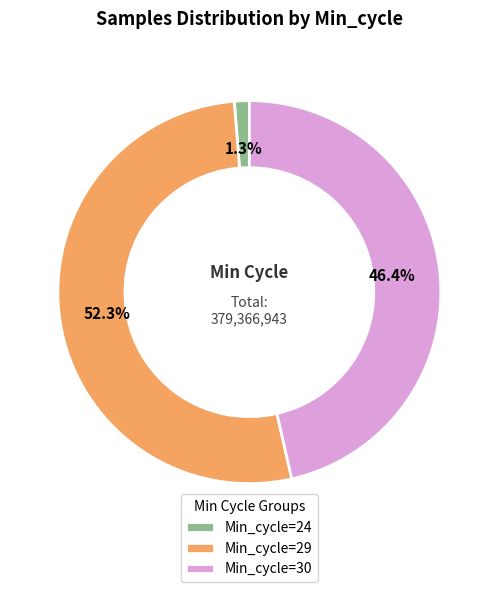

Count the number of slices in the pie.

3